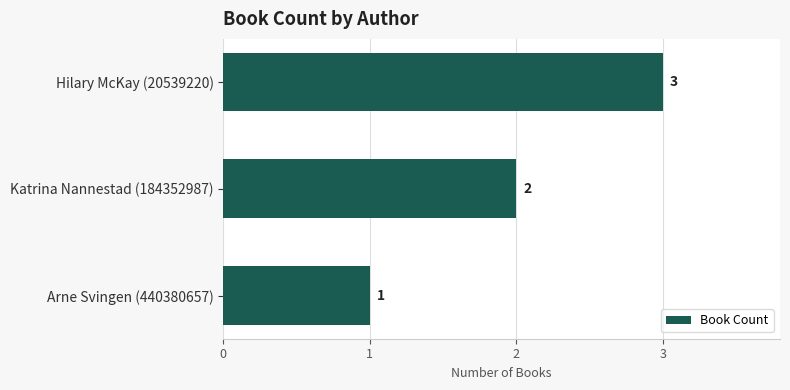

How many values are between 1 and 3?

3